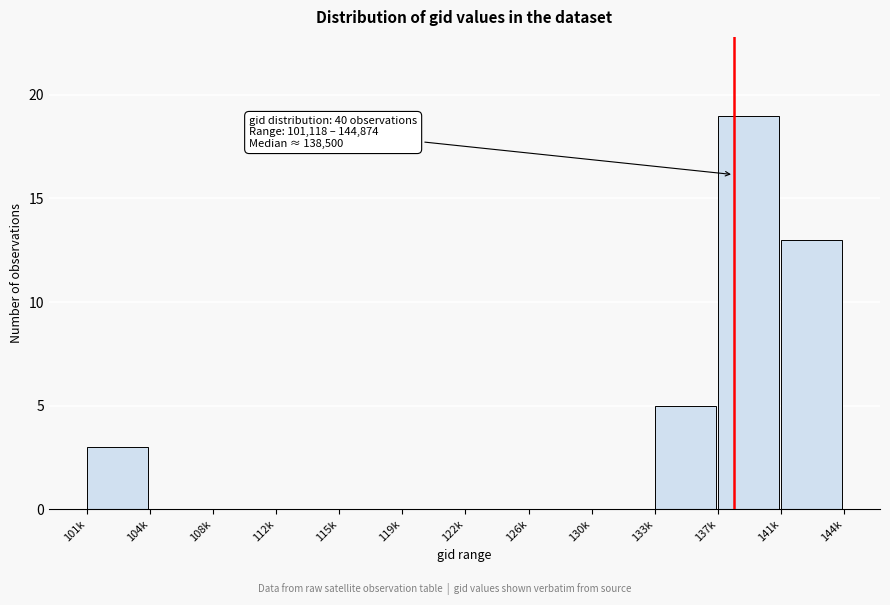

Reading right to left, list all the values displayed in this chart.

141k=13	137k=19	133k=5	130k=0	126k=0	122k=0	119k=0	115k=0	112k=0	108k=0	104k=0	101k=3